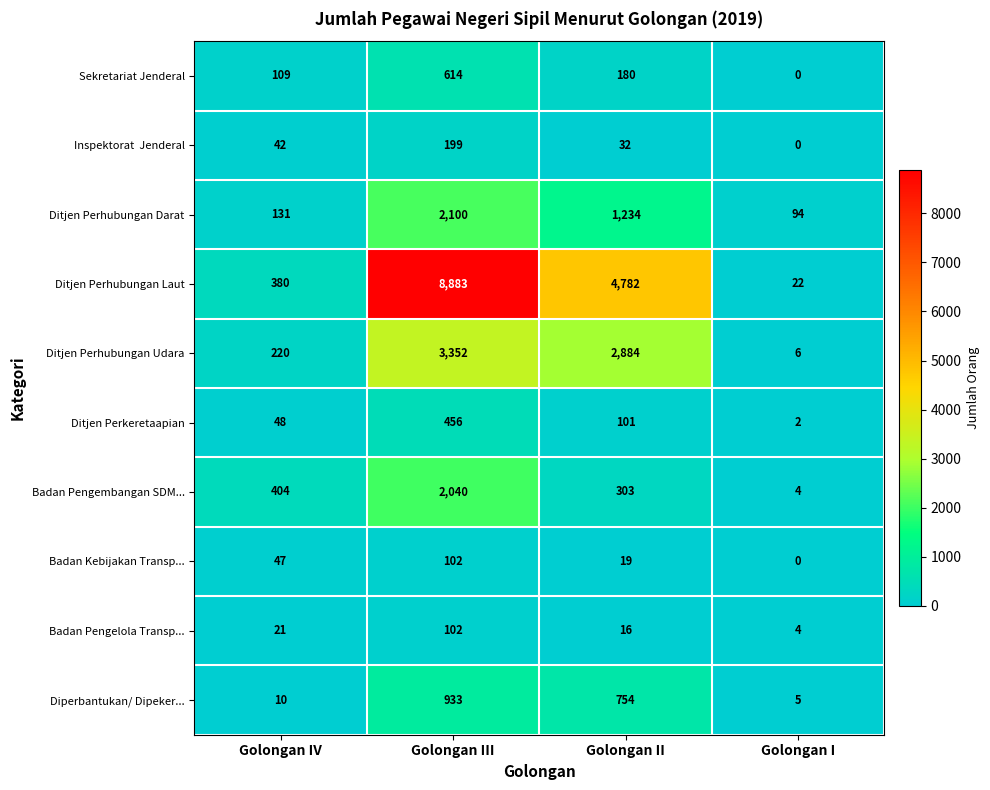

Between Golongan III and Golongan II, which series saw the biggest shift?

Ditjen Perhubungan Laut